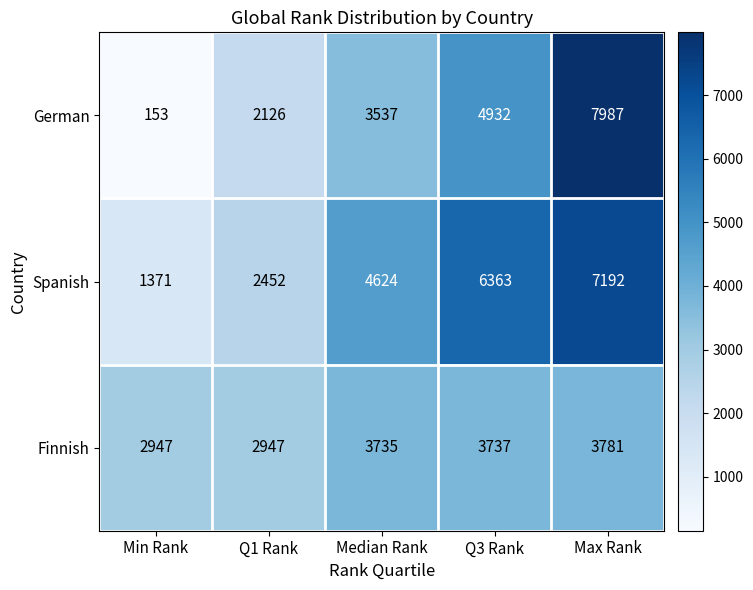

What is the minimum value shown in the chart?

153